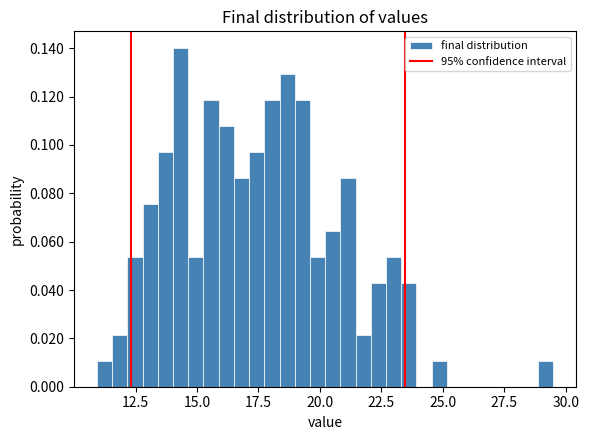

Read against the x-axis, roughly where is the centre of the tallest bar?

14.5